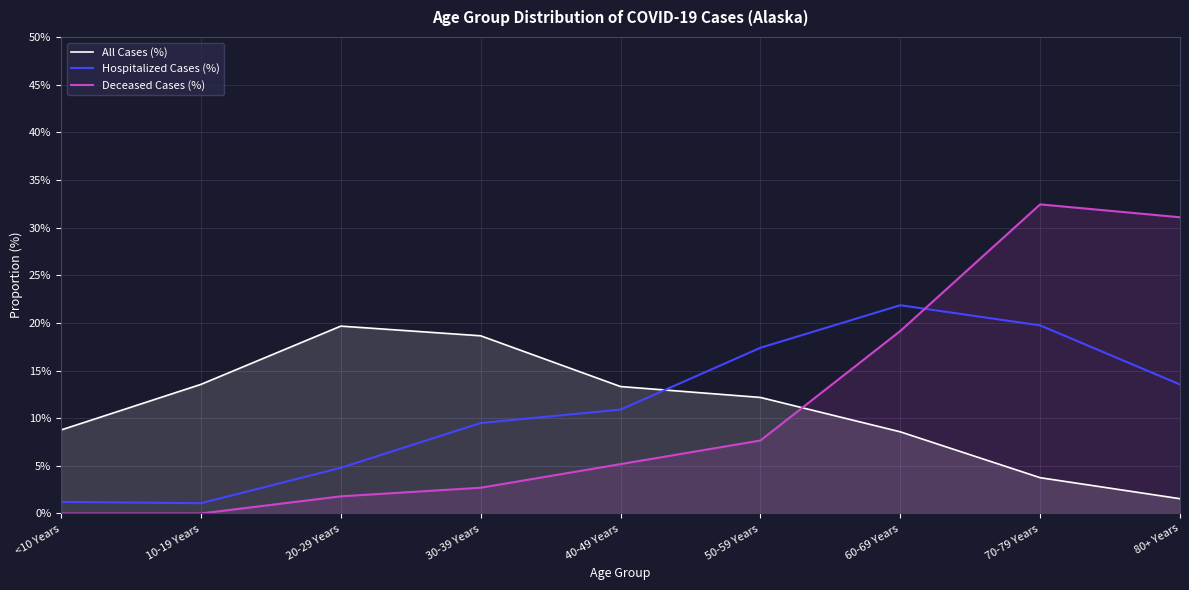

What is the approximate value of Deceased Cases (%) at 40-49 Years?

5.2